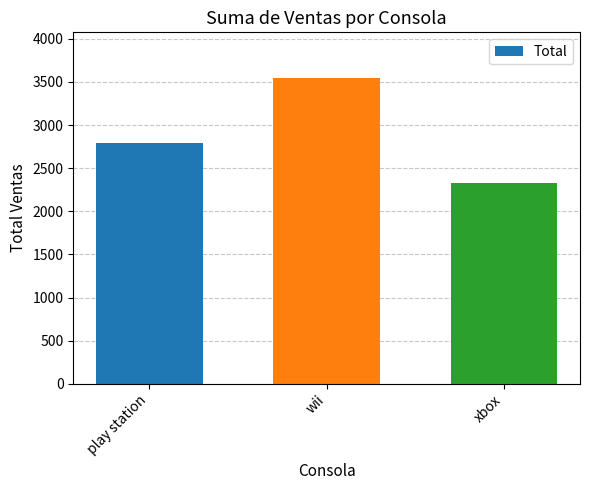

Reading left to right, what are all the values shown in this chart?

play station=2787	wii=3544	xbox=2331